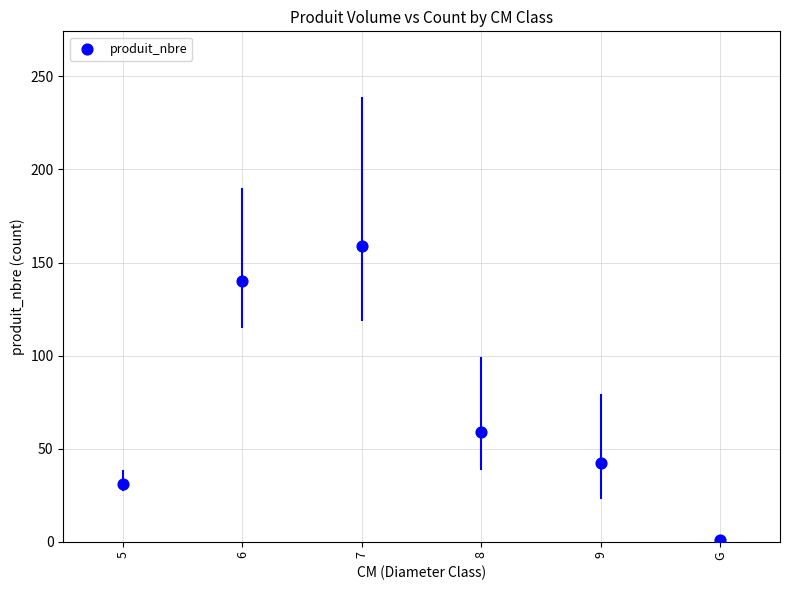

What is the average Y value?

72